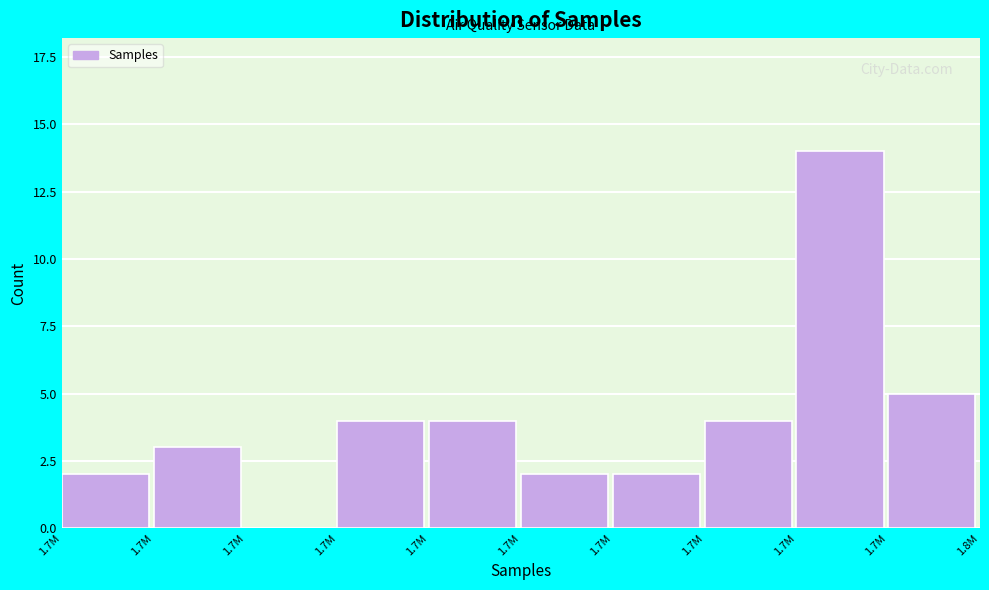

Are the bars horizontal?

No